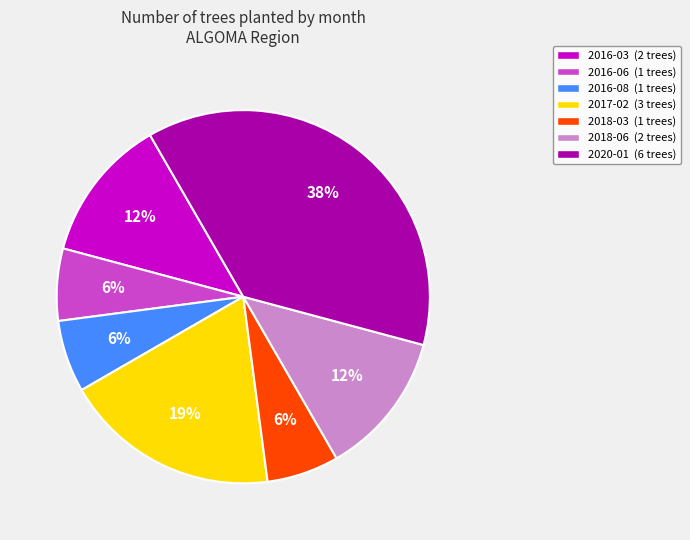

The 2016-06 (1 trees) slice represents 21% of the pie. True or false?

False